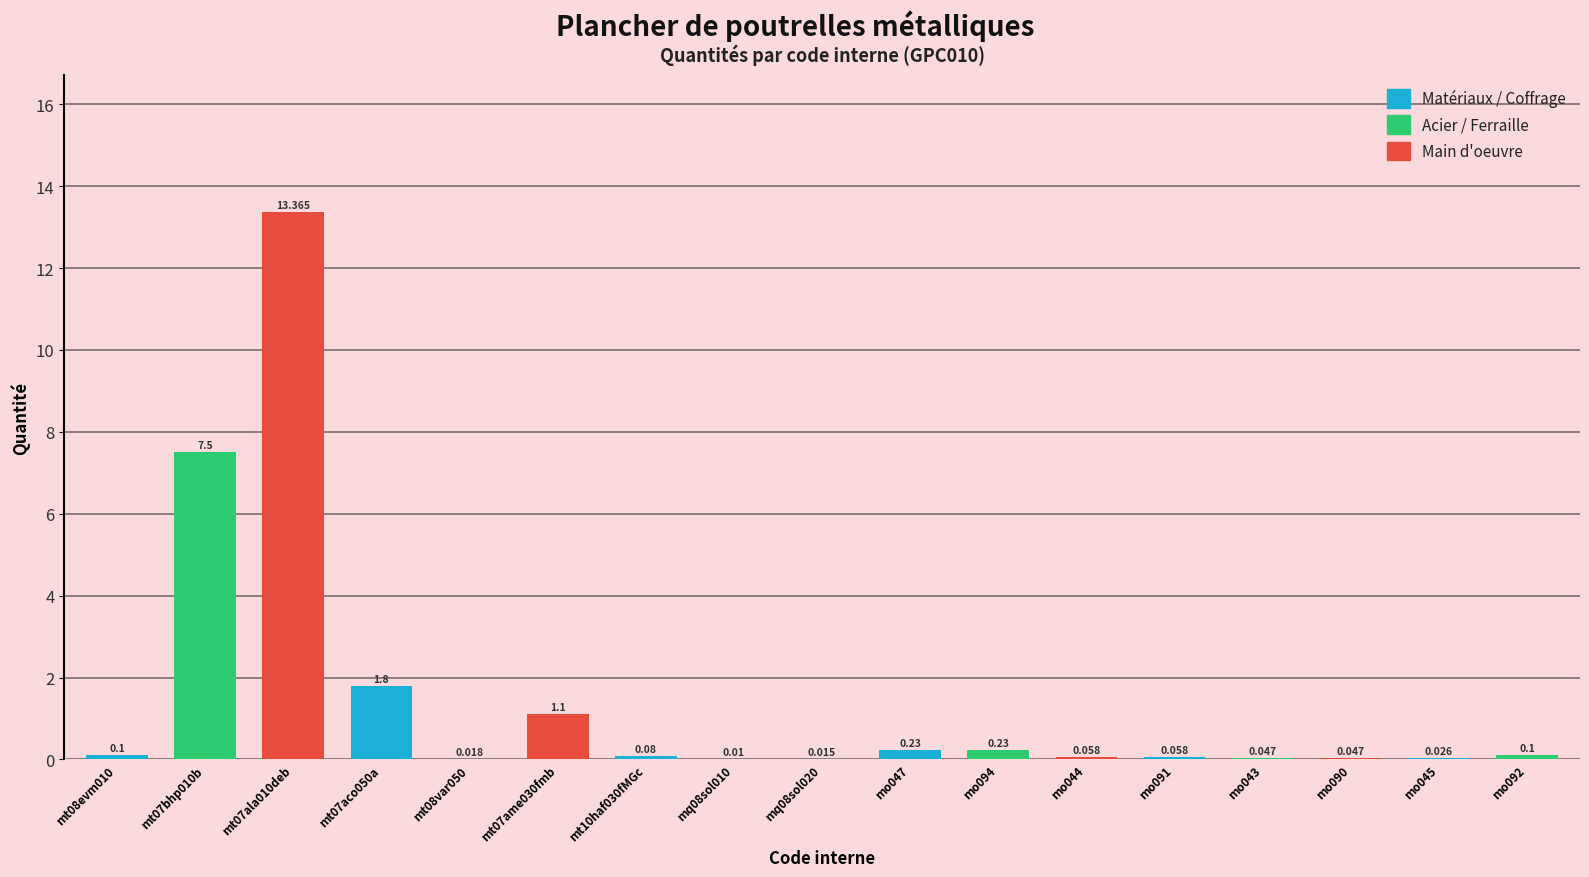

Are the bars horizontal?

No